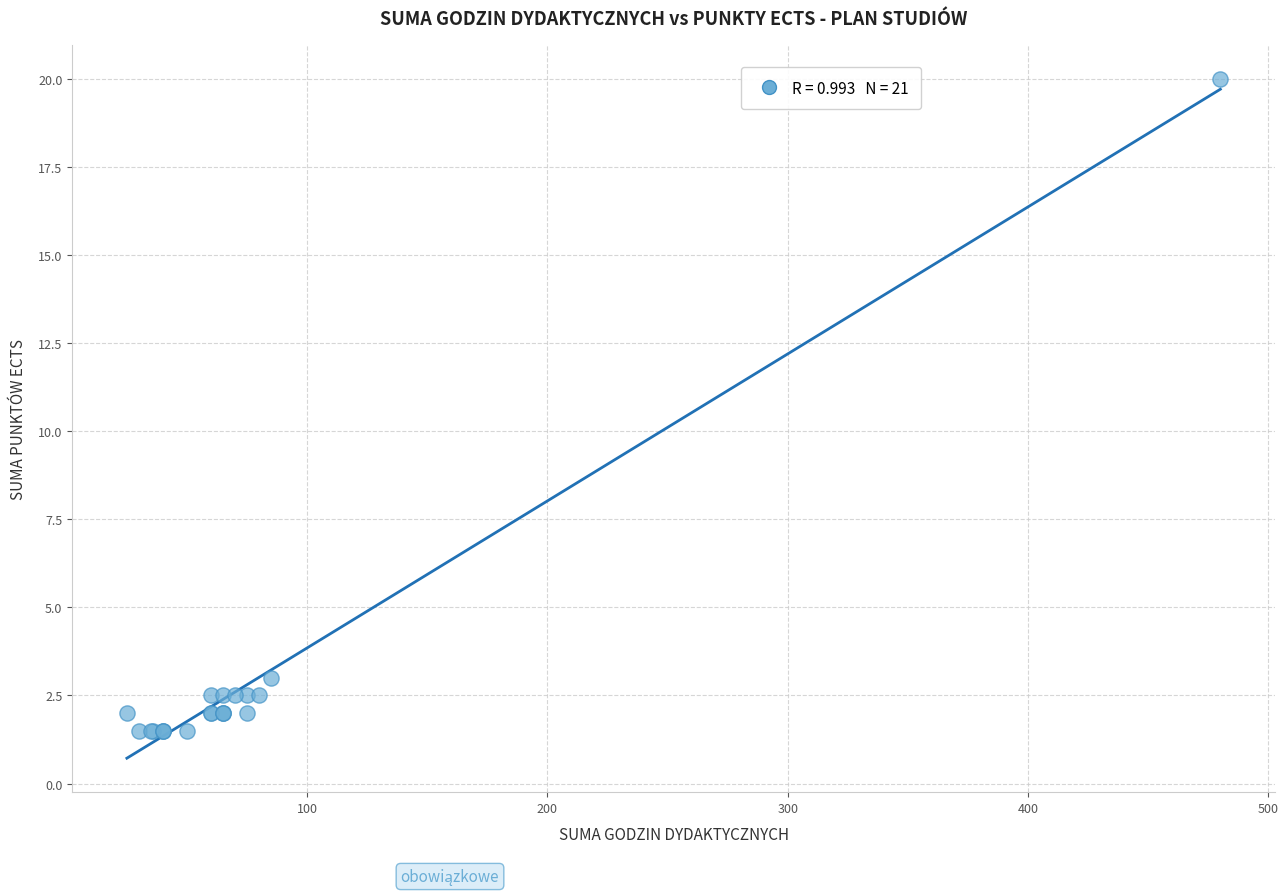

What Y value in the scatter plot is closest to 10?

3.0